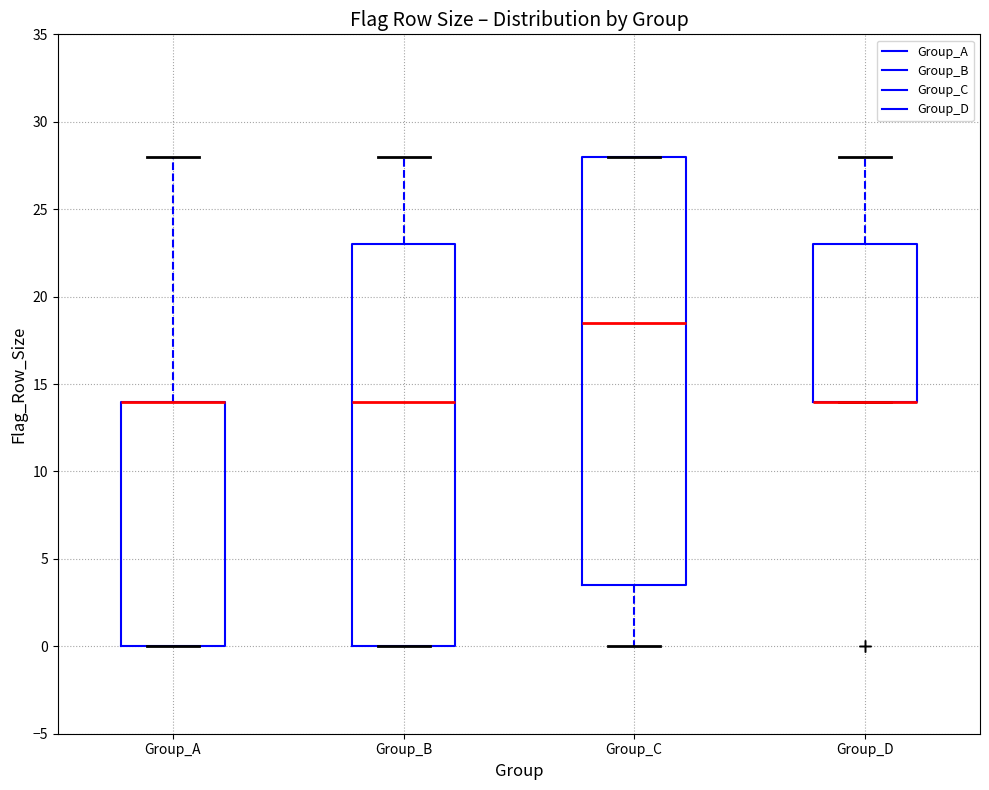

Comparing the boxes themselves (not the whiskers), which one is the tallest?

Group_C